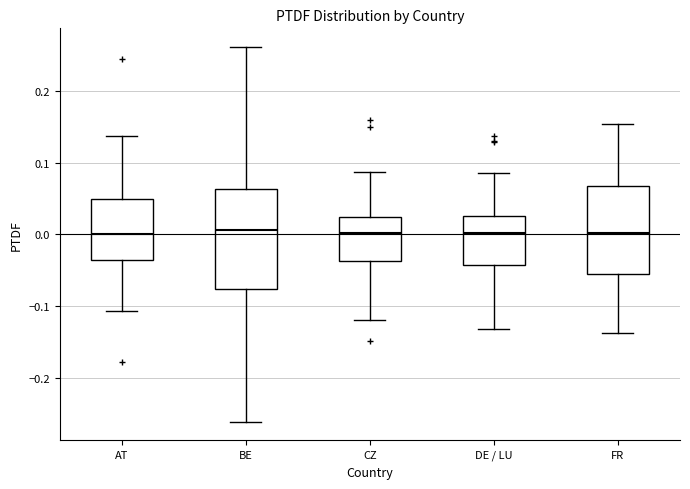

Where does the upper whisker of the box for CZ end on the y-axis? The values are not printed on the chart, so give them approximately, as read against the axis.

0.09